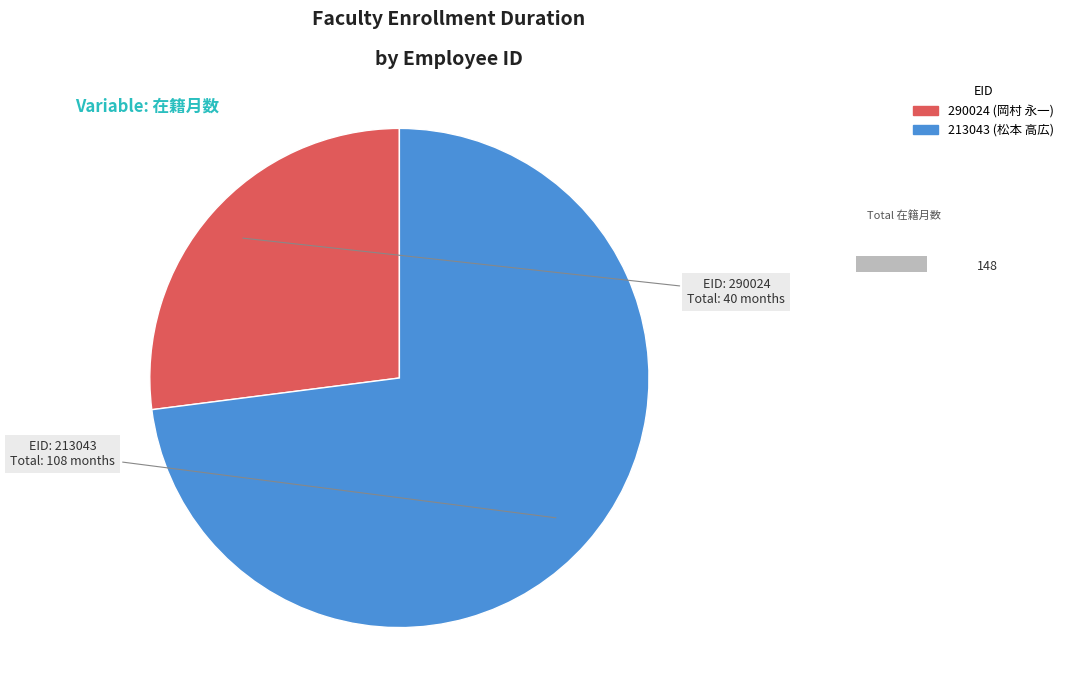

To the nearest percent, what is the average slice percentage?

50%